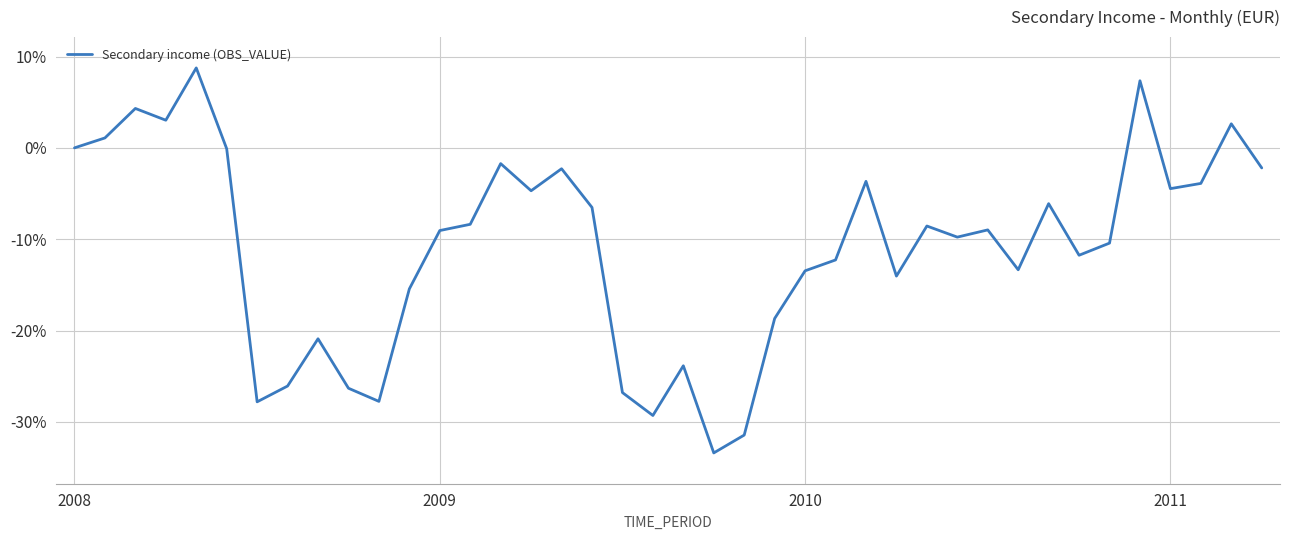

What is the smallest value displayed?

-33.4